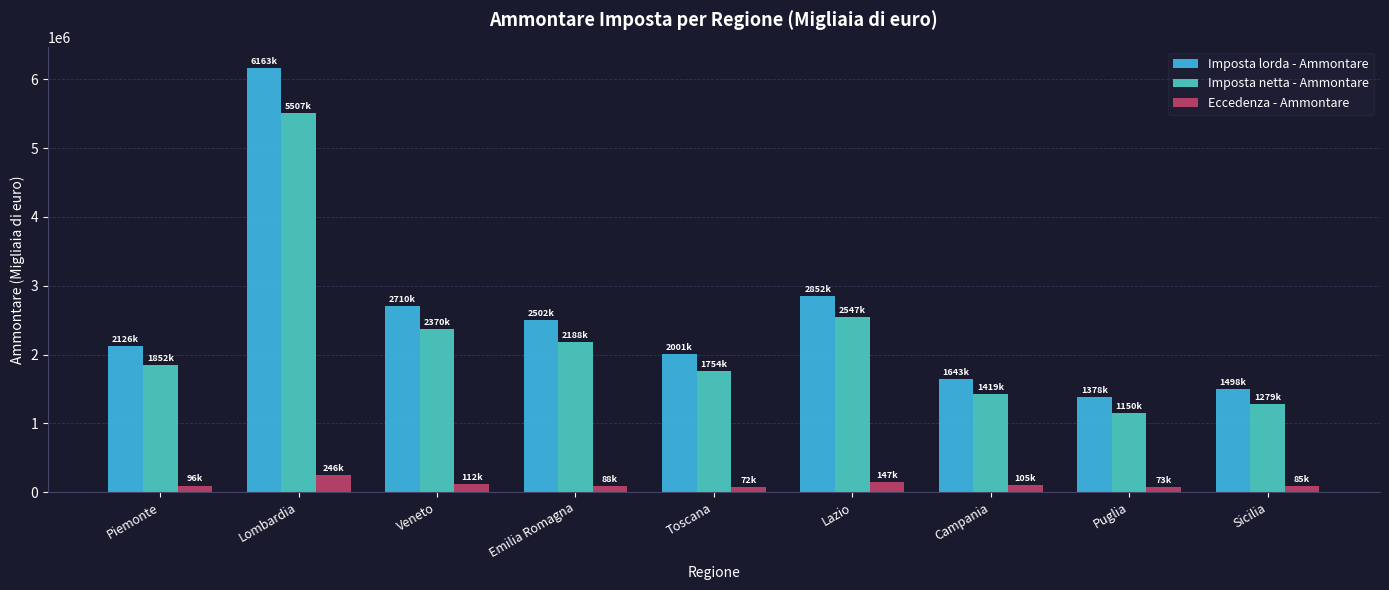

What value does the Eccedenza - Ammontare series have at Lombardia?

246023